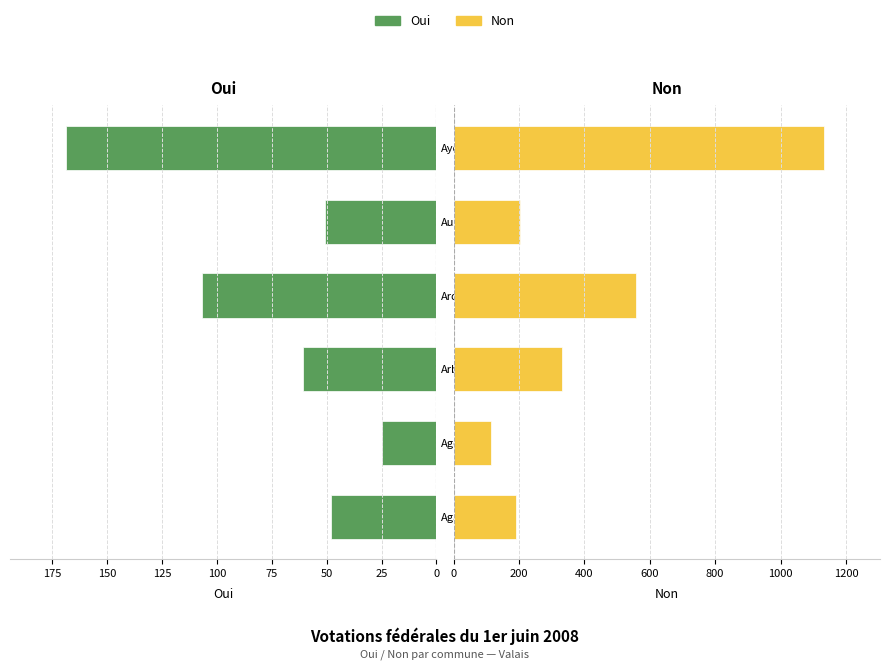

What is the value of the Oui bar at the 5th from the left?

51